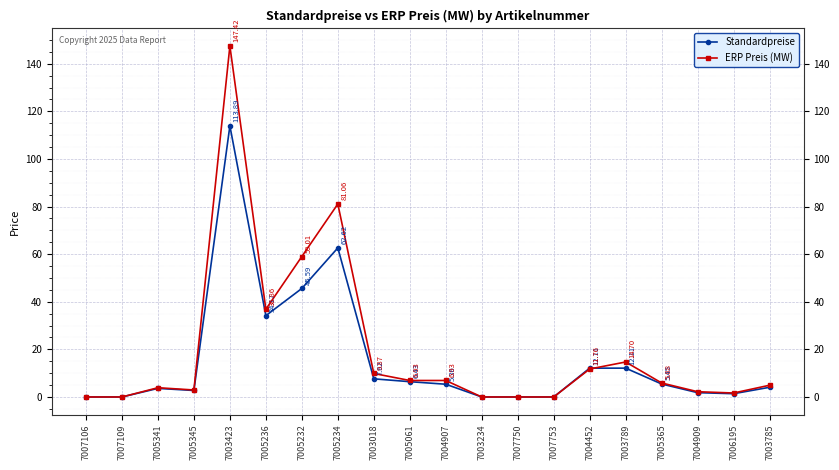

At which label does ERP Preis (MW) first exceed 5?

7003423